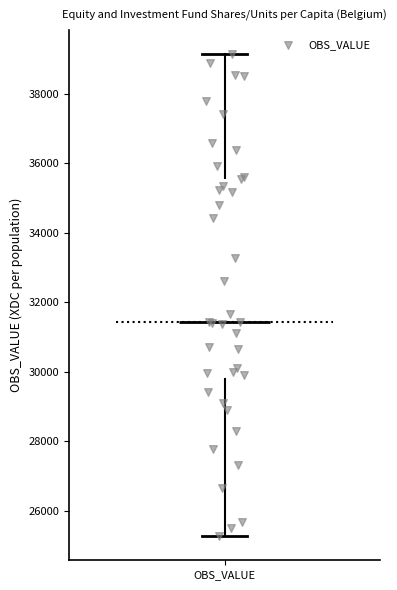

Where is the lower edge of the box for OBS_VALUE on the y-axis? The values are not printed on the chart, so give them approximately, as read against the axis.

29800